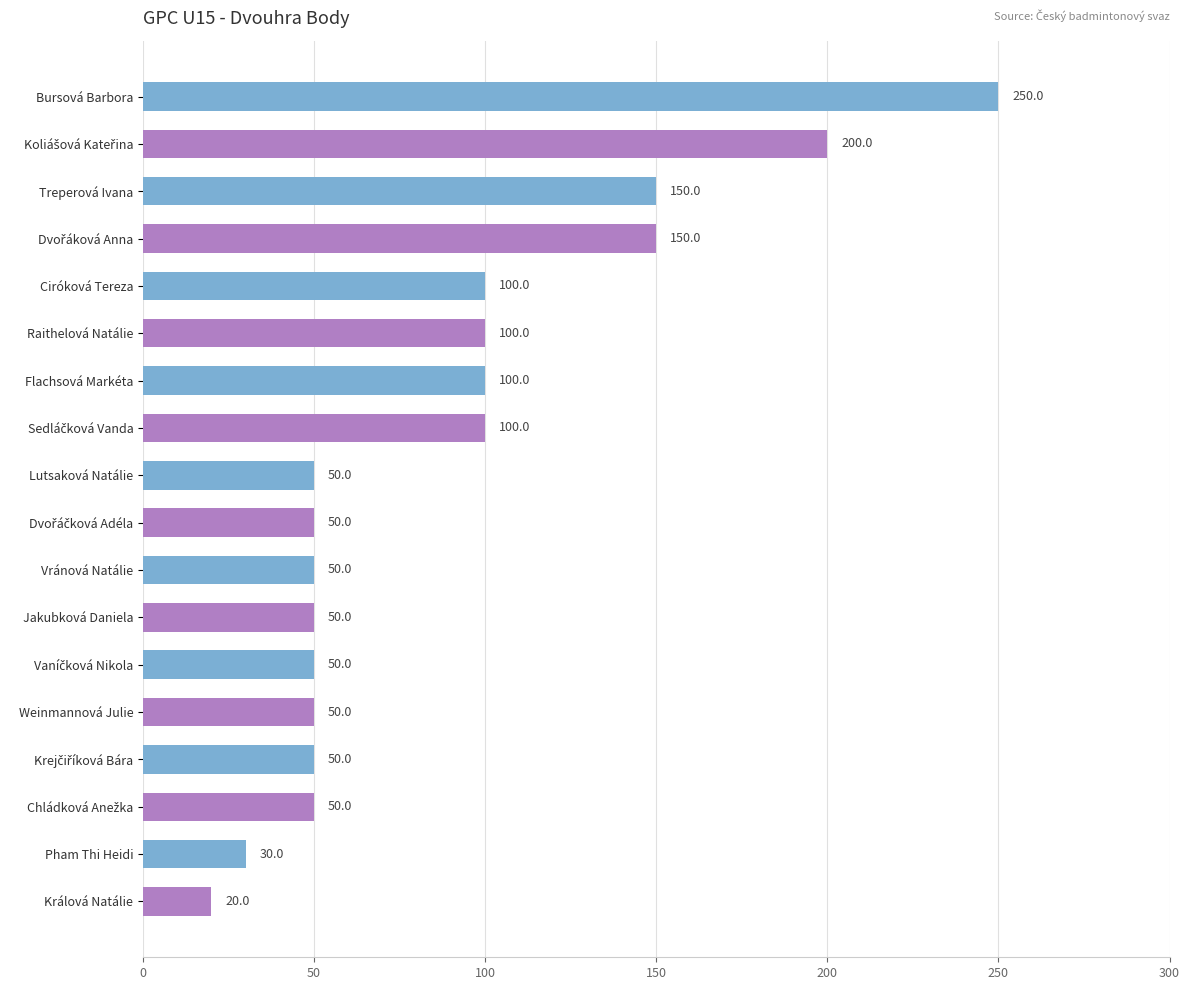

What is the value of the 4th bar from the top?

150